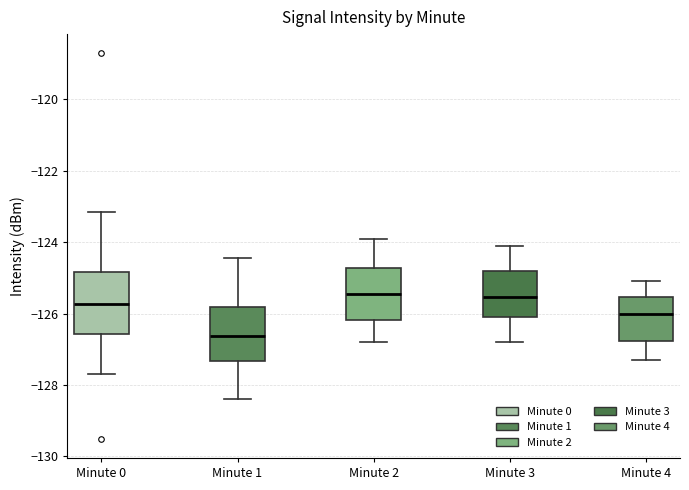

Reading left to right, read every box against the y-axis: the position of its median line, the range the box covers, and the ends of its whiskers. The values are not printed on the chart, so give them approximately, as read against the axis.

Minute 0: median -125.8, box -126.6 to -124.8, whiskers -127.6 to -123.2
Minute 1: median -126.6, box -127.4 to -125.8, whiskers -128.4 to -124.4
Minute 2: median -125.4, box -126.2 to -124.8, whiskers -126.8 to -123.8
Minute 3: median -125.6, box -126.0 to -124.8, whiskers -126.8 to -124.0
Minute 4: median -126.0, box -126.8 to -125.6, whiskers -127.2 to -125.0